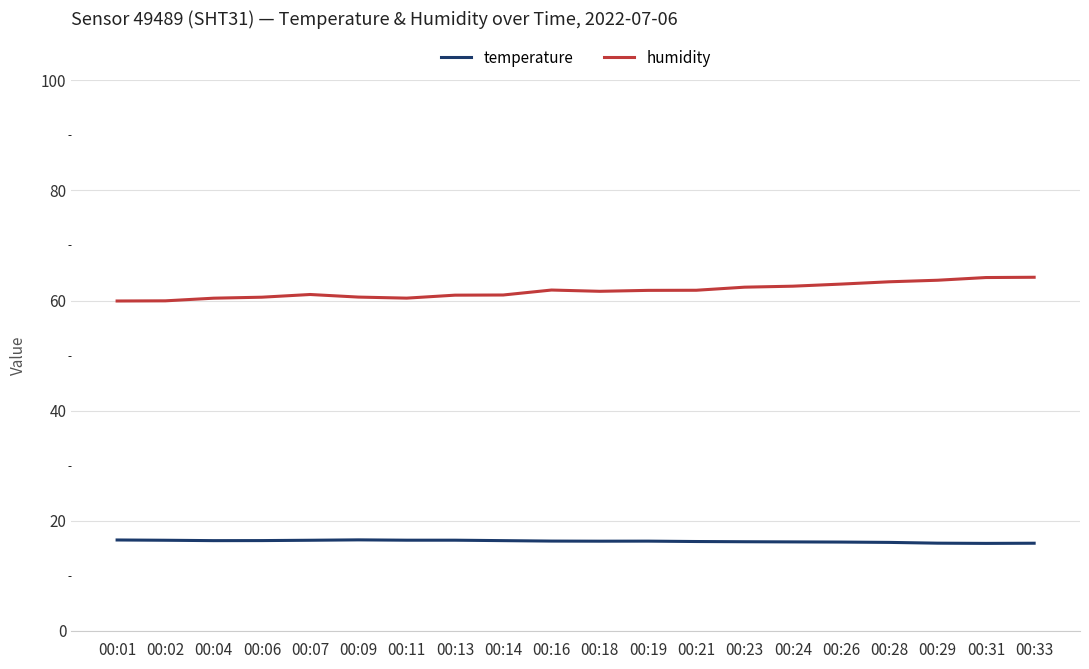

Is it true that temperature equals 6.5 at 00:29?

False